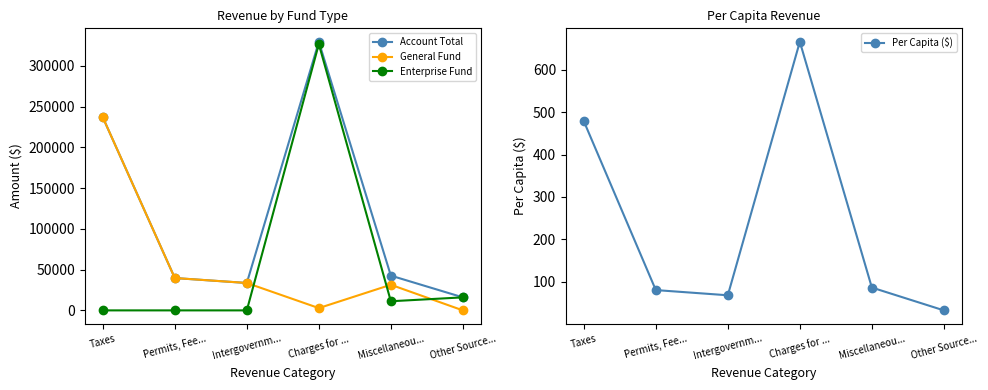

True or false: Account Total and Enterprise Fund cross at least once.

False